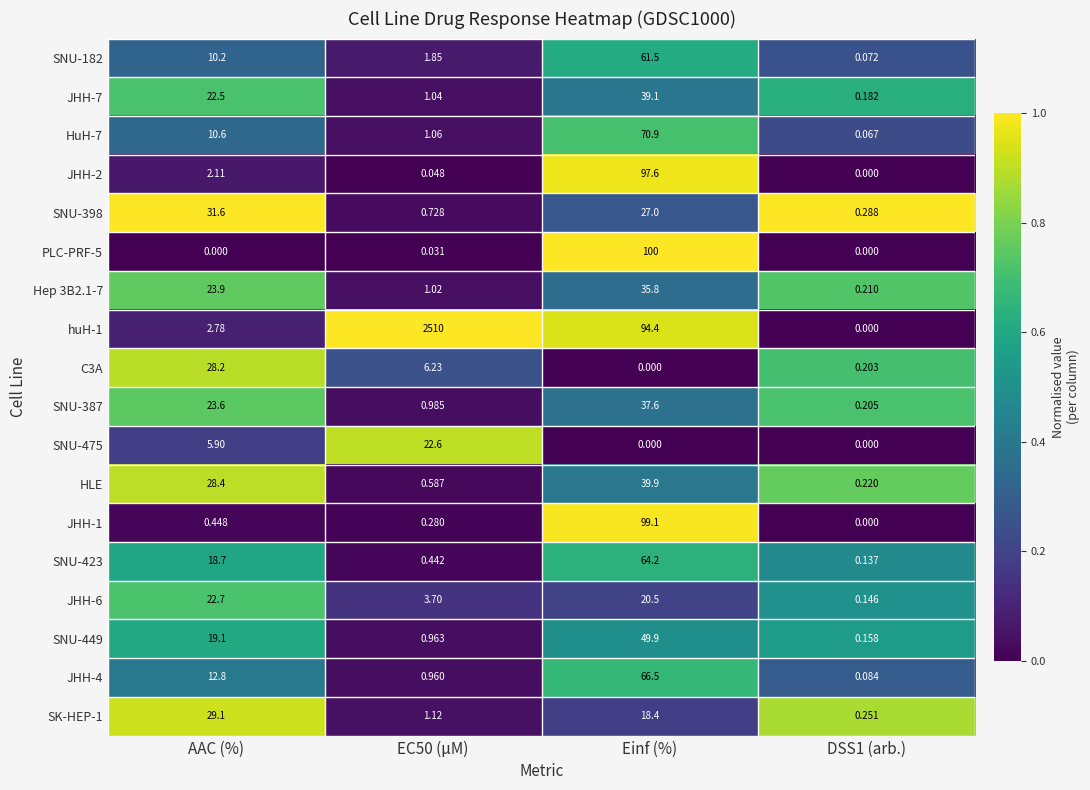

Which category has the highest value in the SNU-398 series?

AAC (%)